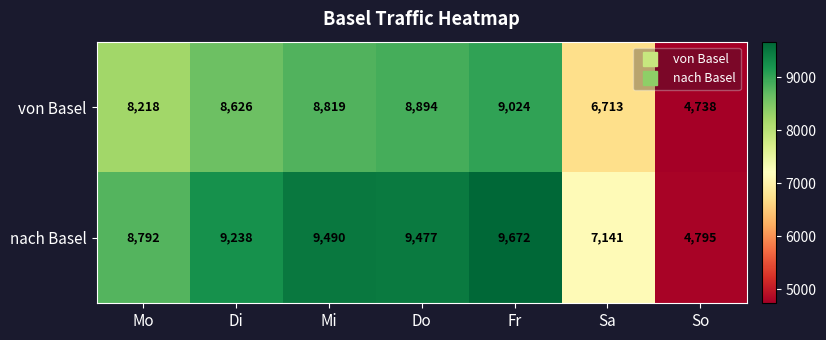

List the series in order of their overall mean, highest first.

nach Basel, von Basel